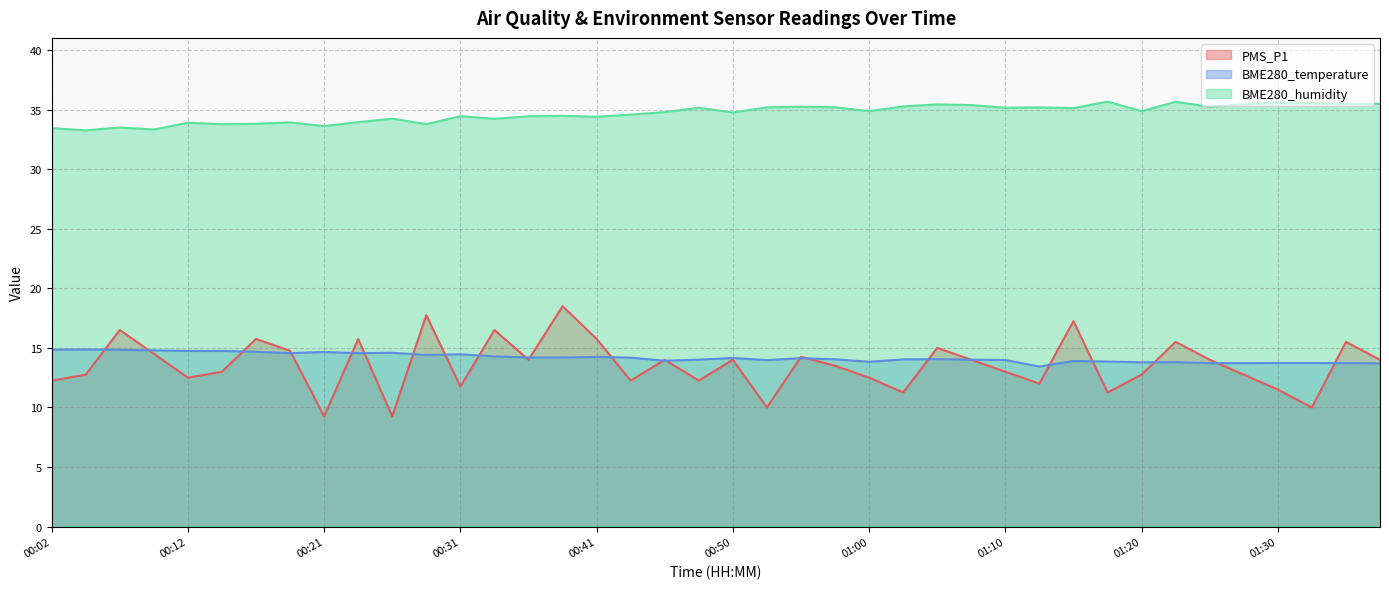

At which label does PMS_P1 reach its minimum?

00:21